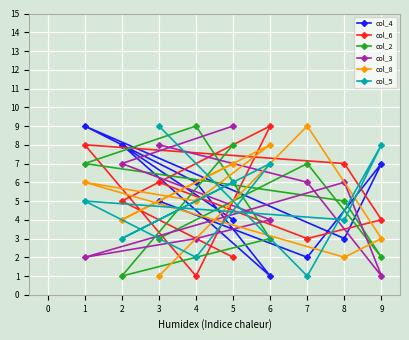

Which category has the highest value in the col_5 series?

3